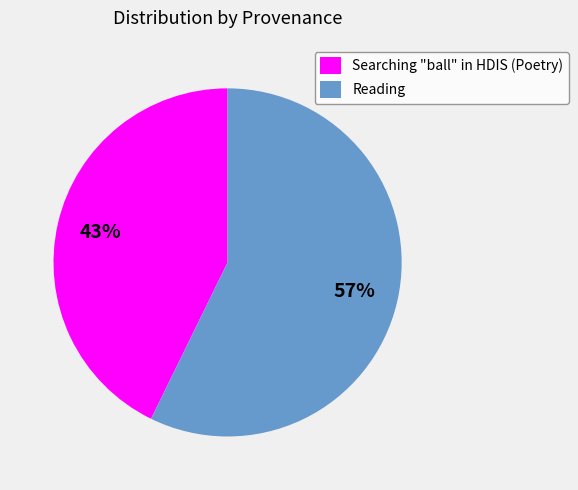

To the nearest percent, what is the difference between the largest and smallest slice percentages?

14%